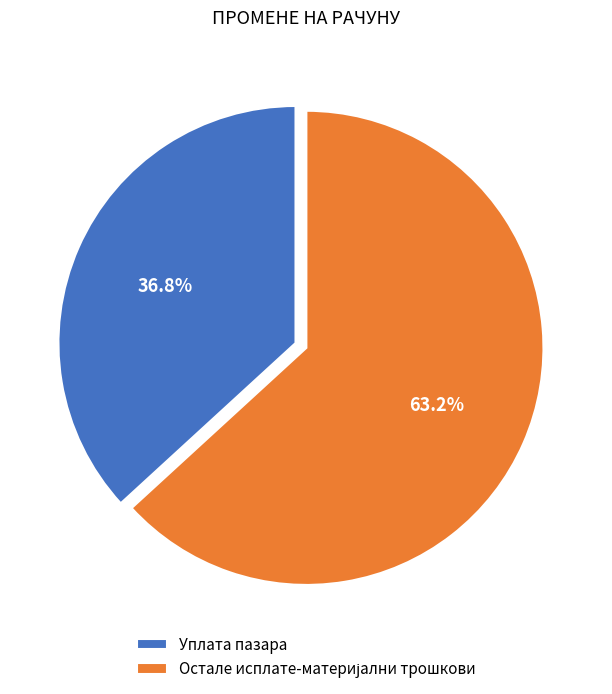

Which category has the smallest portion of the pie?

Уплата пазара